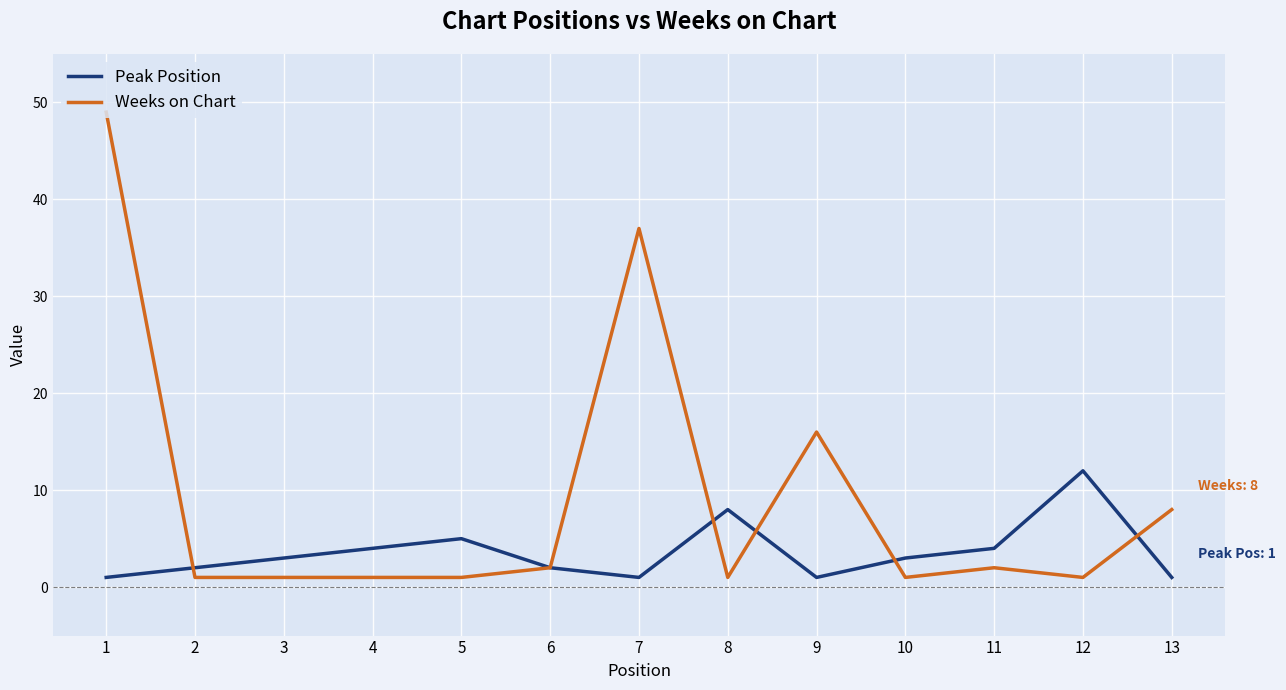

Which series has the largest range (max minus min)?

Weeks on Chart